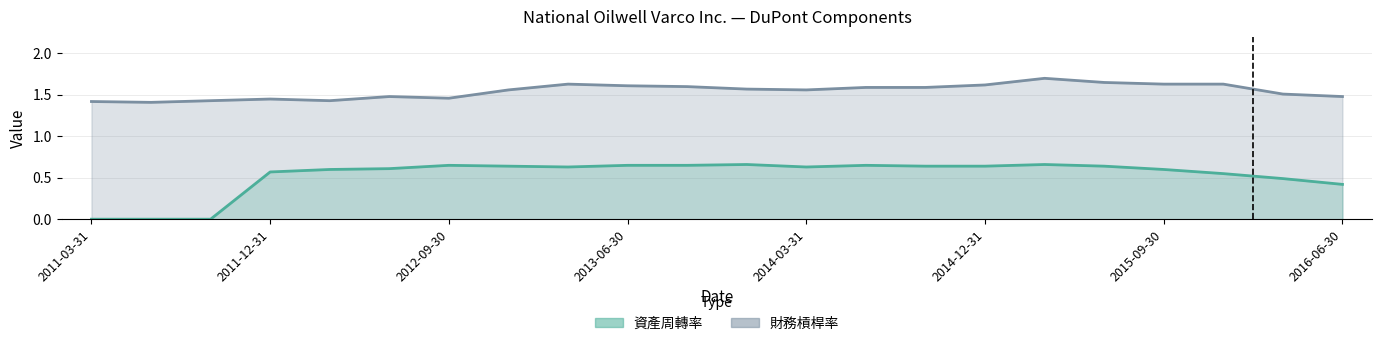

Which series has the widest spread of values?

資產周轉率